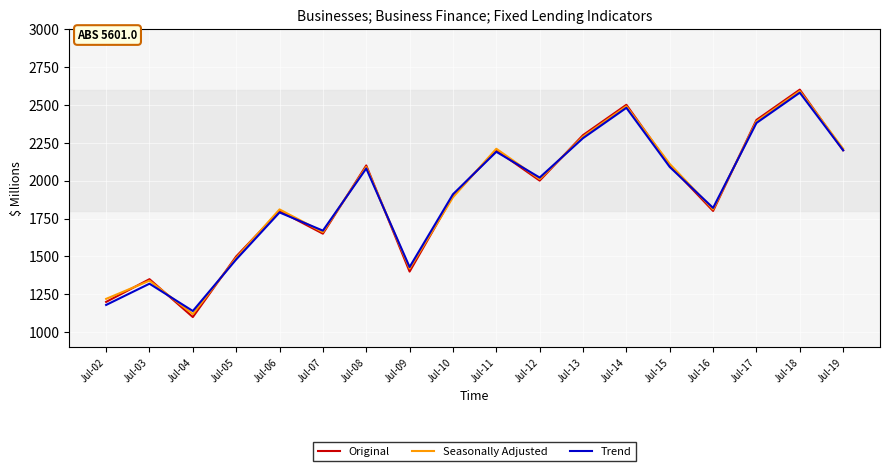

Where is the first local maximum for Trend?

Jul-03